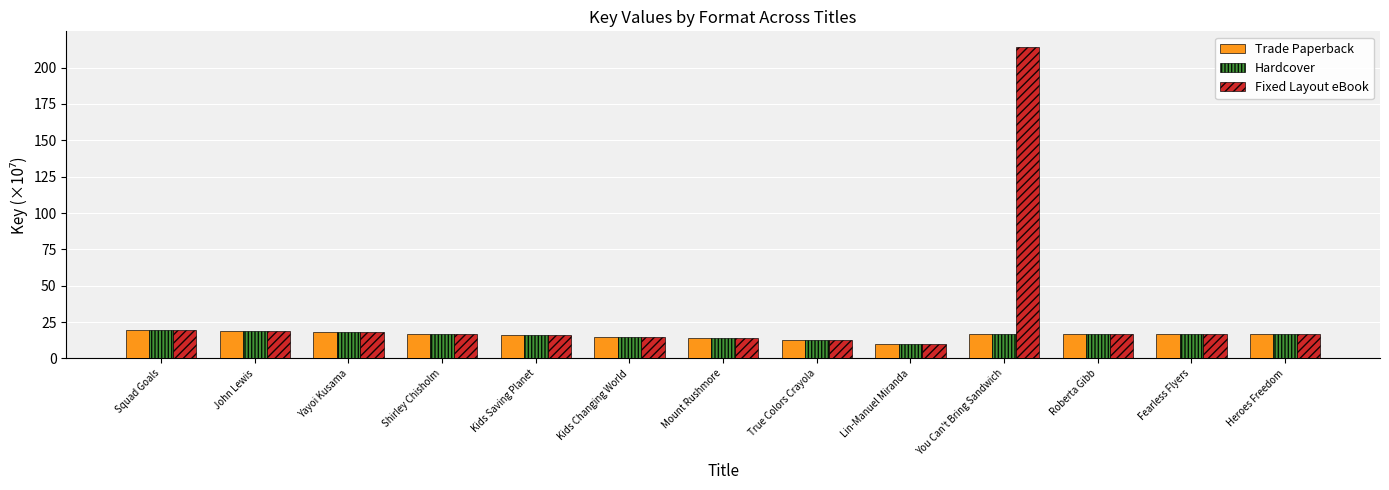

Which series has the largest total across all categories?

Fixed Layout eBook